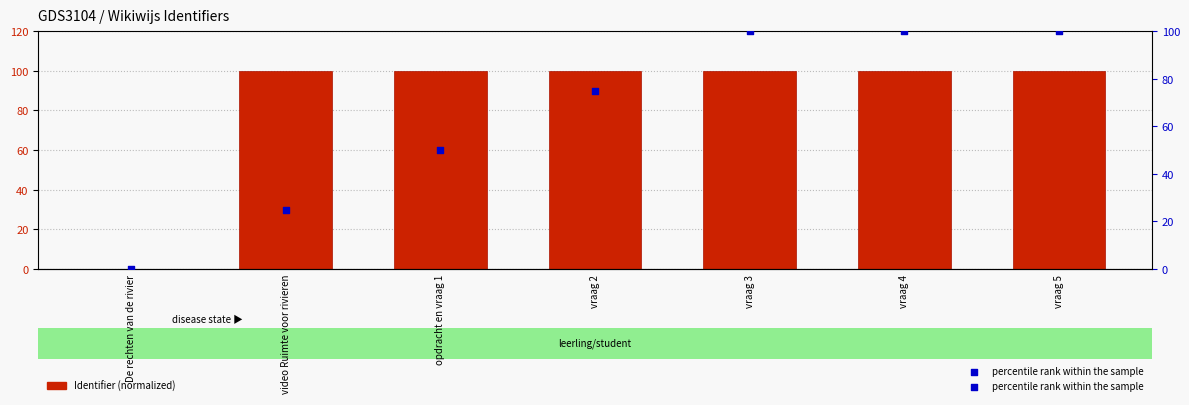

Which series reaches the minimum Y coordinate?

Identifier (normalized)